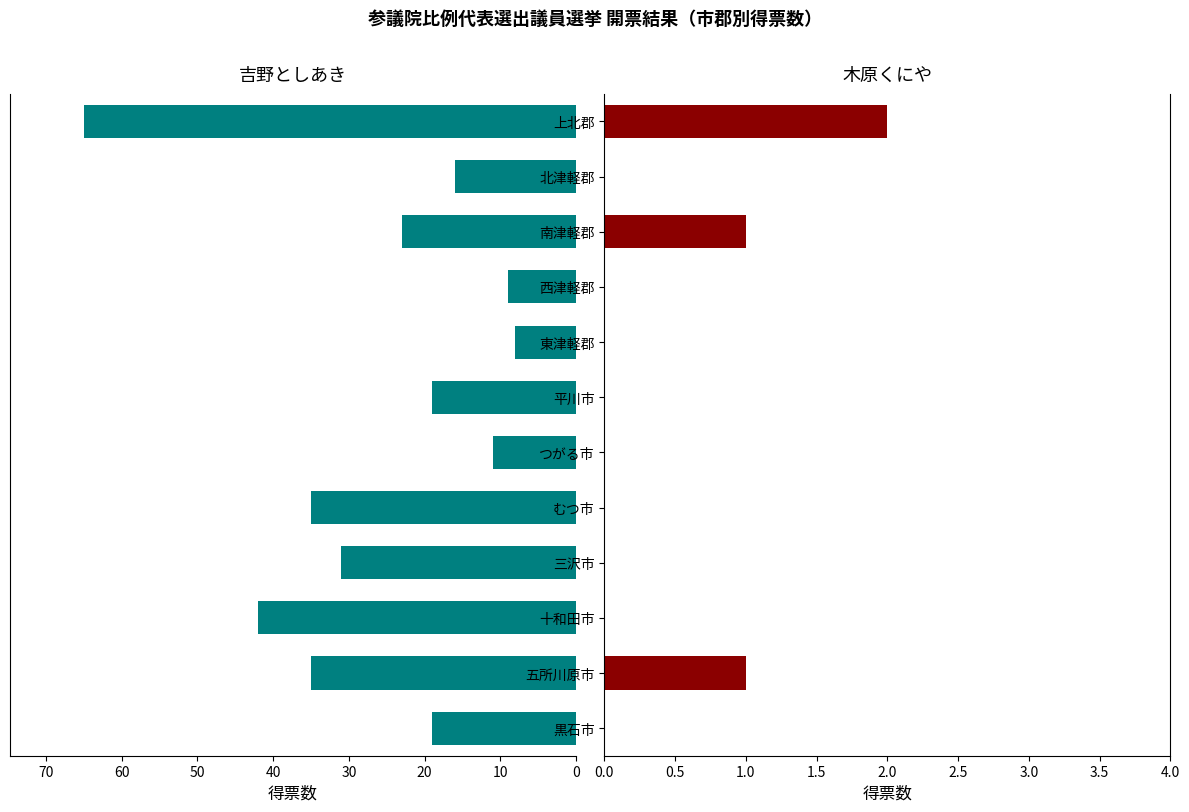

Reading left to right, transcribe all the data shown in this chart.

吉野としあき: 19	35	42	31	35	11	19	8	9	23	16	65
木原くにや: 0	1	0	0	0	0	0	0	0	1	0	2